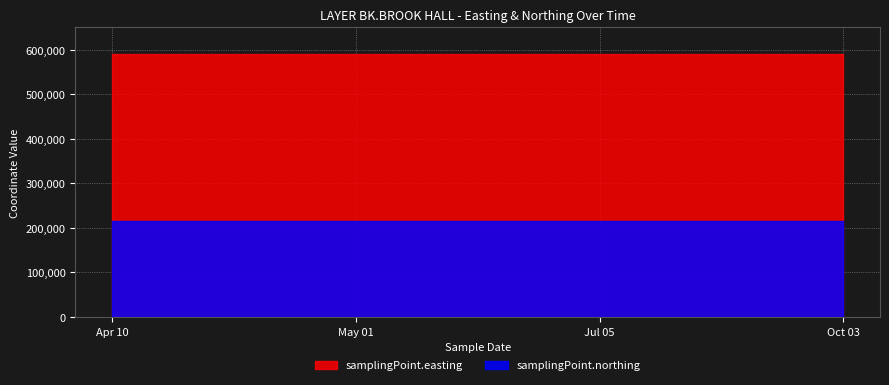

What position from the left is 2018-07-05T12:54:00?

3